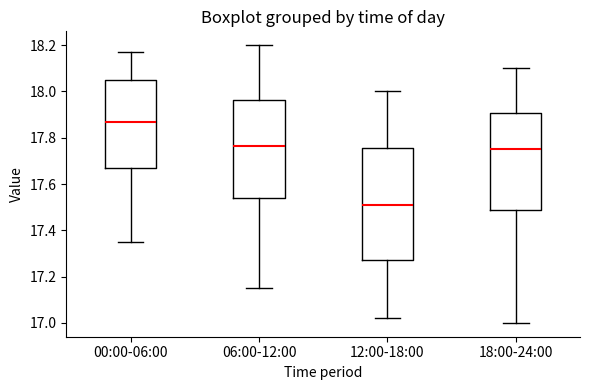

Which box's median line is the highest?

00:00-06:00